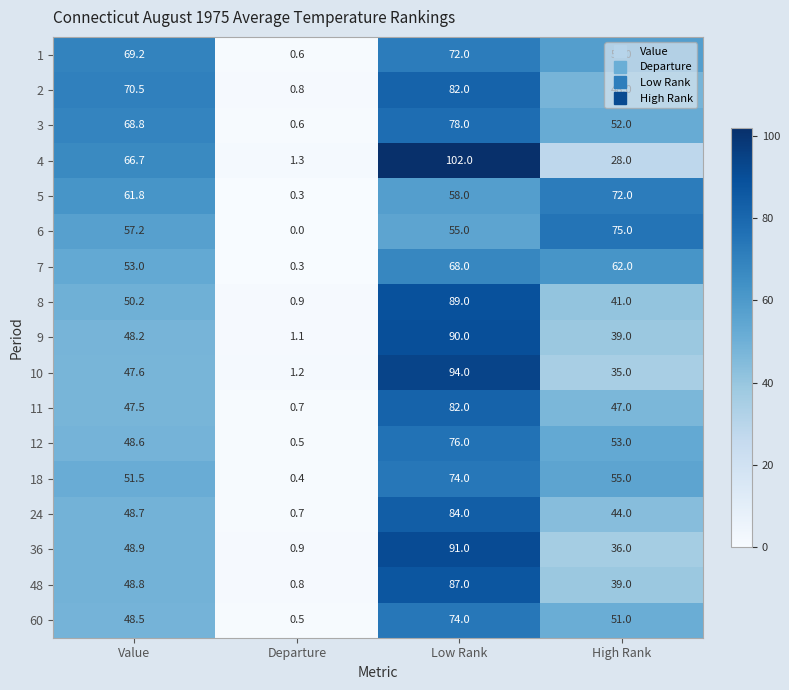

List the labels in order of 5 value, largest first.

High Rank, Value, Low Rank, Departure